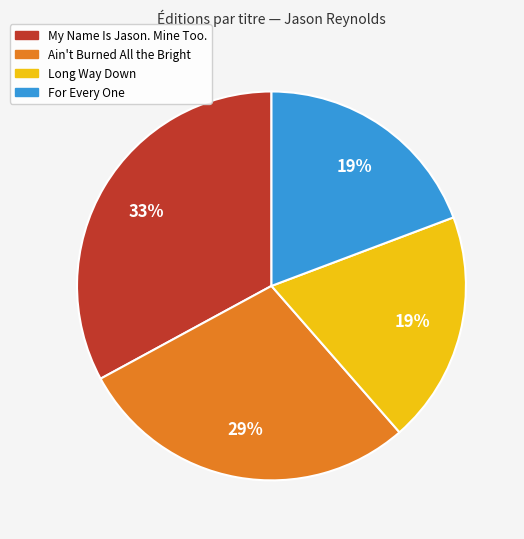

How many segments does this pie chart have?

4